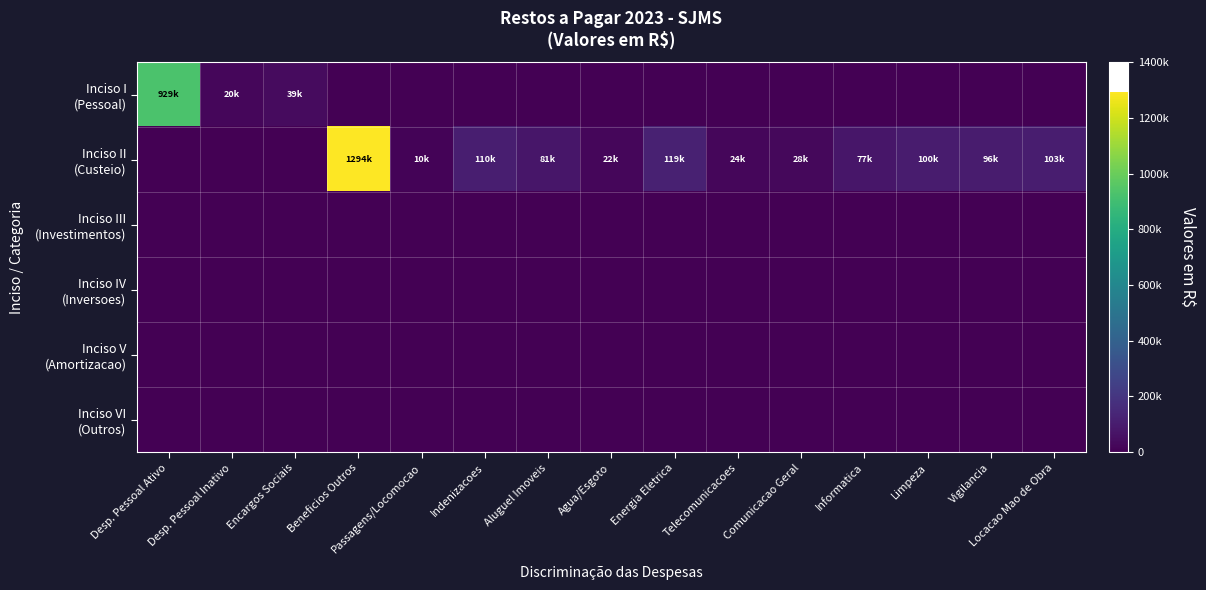

Rank the series by their maximum value, from lowest to highest.

Inciso III (Investimentos), Inciso IV (Inversoes), Inciso V (Amortizacao), Inciso VI (Outros), Inciso I (Pessoal), Inciso II (Custeio)